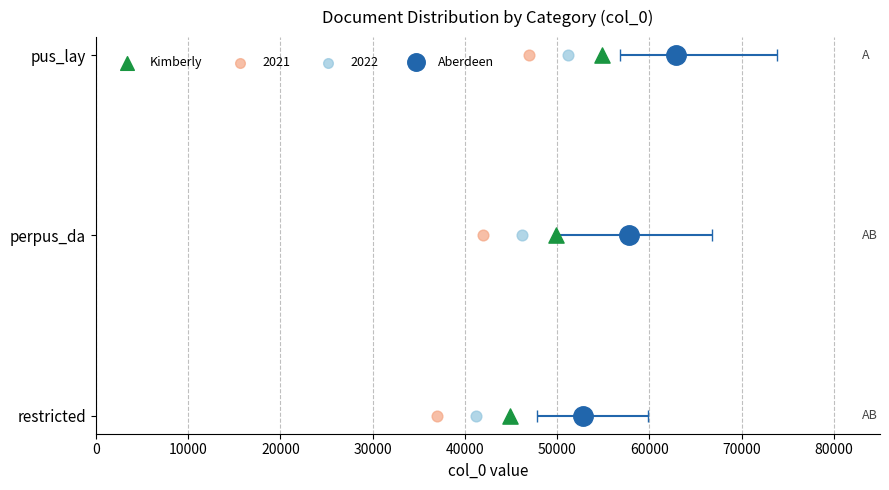

Which has a higher value, 10000 or 20000?

20000